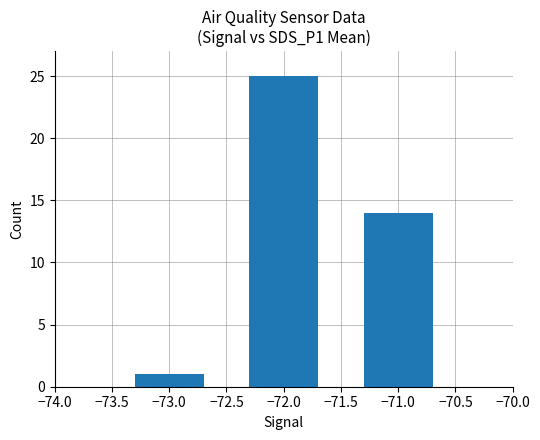

What is the average value?

13